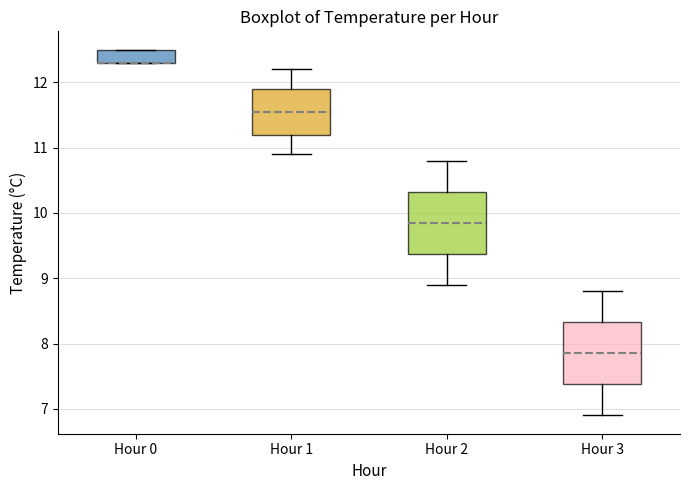

Reading left to right, transcribe this box plot: for each box, give where its median line is, the range the box spans, and where its two whiskers end, as read against the y-axis. The values are not printed on the chart, so give them approximately, as read against the axis.

Hour 0: median 12.3 (drawn on the box's lower edge), box 12.3 to 12.5, whiskers 12.3 to 12.5
Hour 1: median 11.6, box 11.2 to 11.9, whiskers 10.9 to 12.2
Hour 2: median 9.9, box 9.4 to 10.3, whiskers 8.9 to 10.8
Hour 3: median 7.9, box 7.4 to 8.3, whiskers 6.9 to 8.8